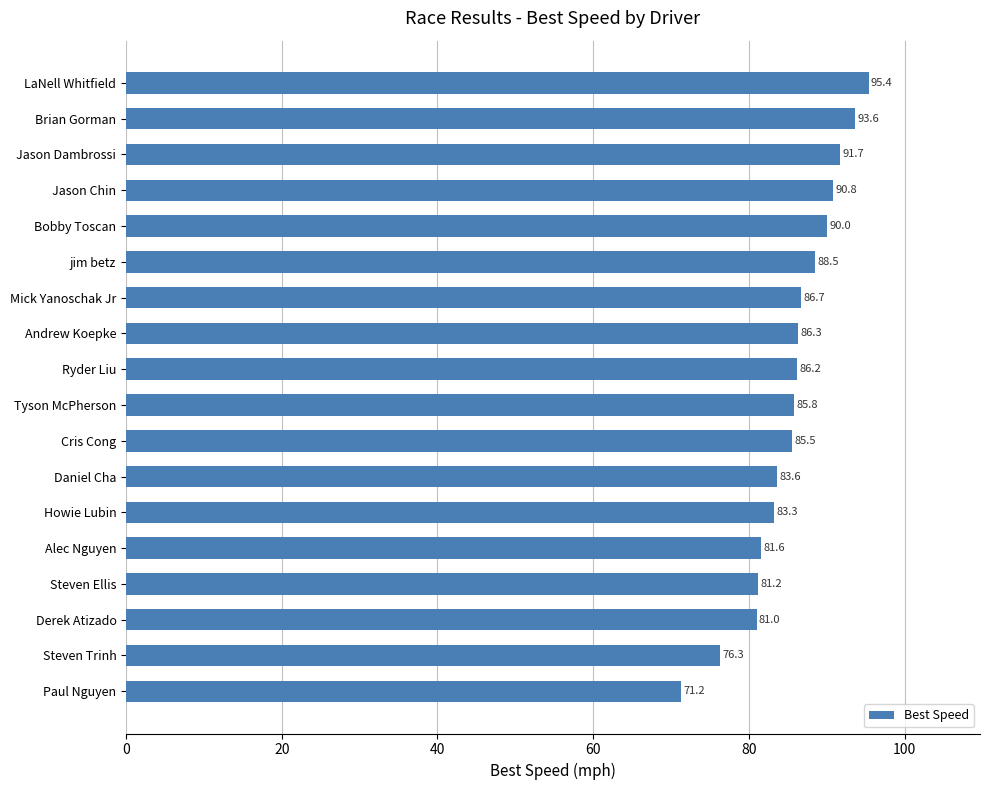

Rank the categories by value from highest to lowest.

LaNell Whitfield, Brian Gorman, Jason Dambrossi, Jason Chin, Bobby Toscan, jim betz, Mick Yanoschak Jr, Andrew Koepke, Ryder Liu, Tyson McPherson, Cris Cong, Daniel Cha, Howie Lubin, Alec Nguyen, Steven Ellis, Derek Atizado, Steven Trinh, Paul Nguyen